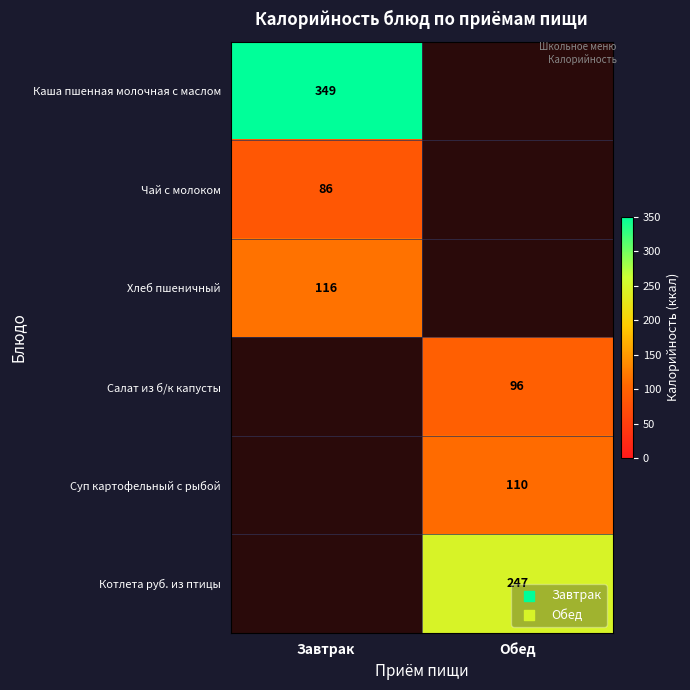

Is it true that Каша пшенная молочная с маслом equals 221 at Завтрак?

False